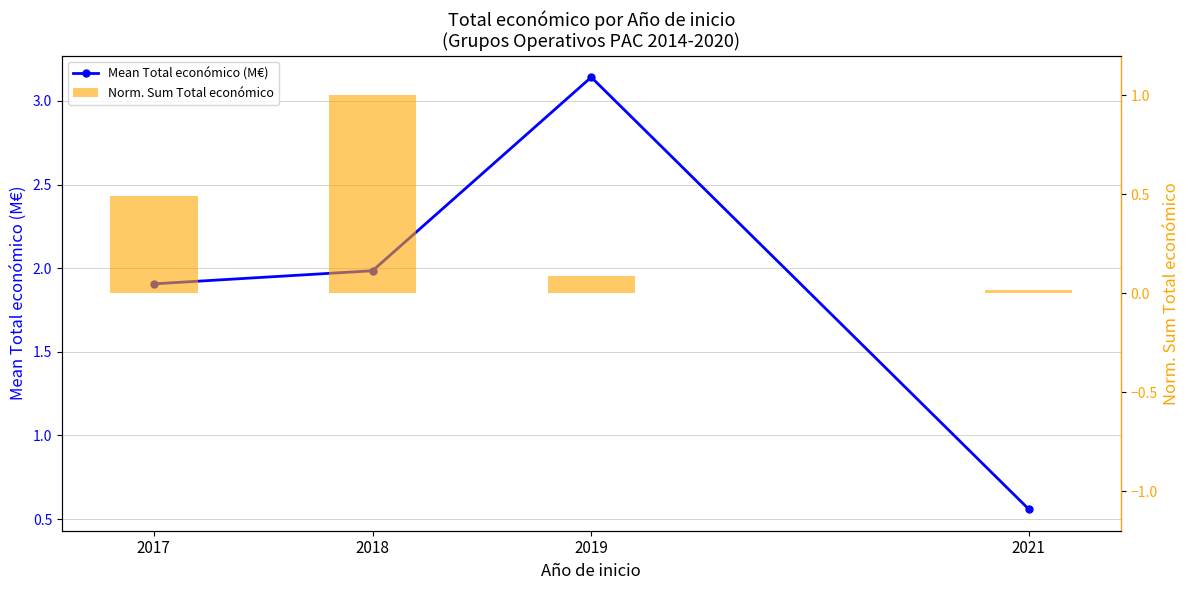

What is the difference between the highest and lowest values at 2017?

1.4